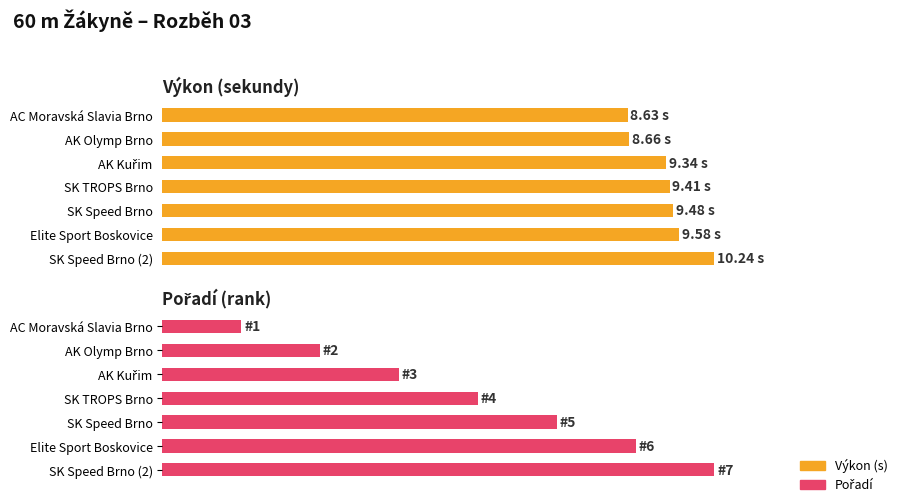

Which series has the largest range (max minus min)?

Pořadí